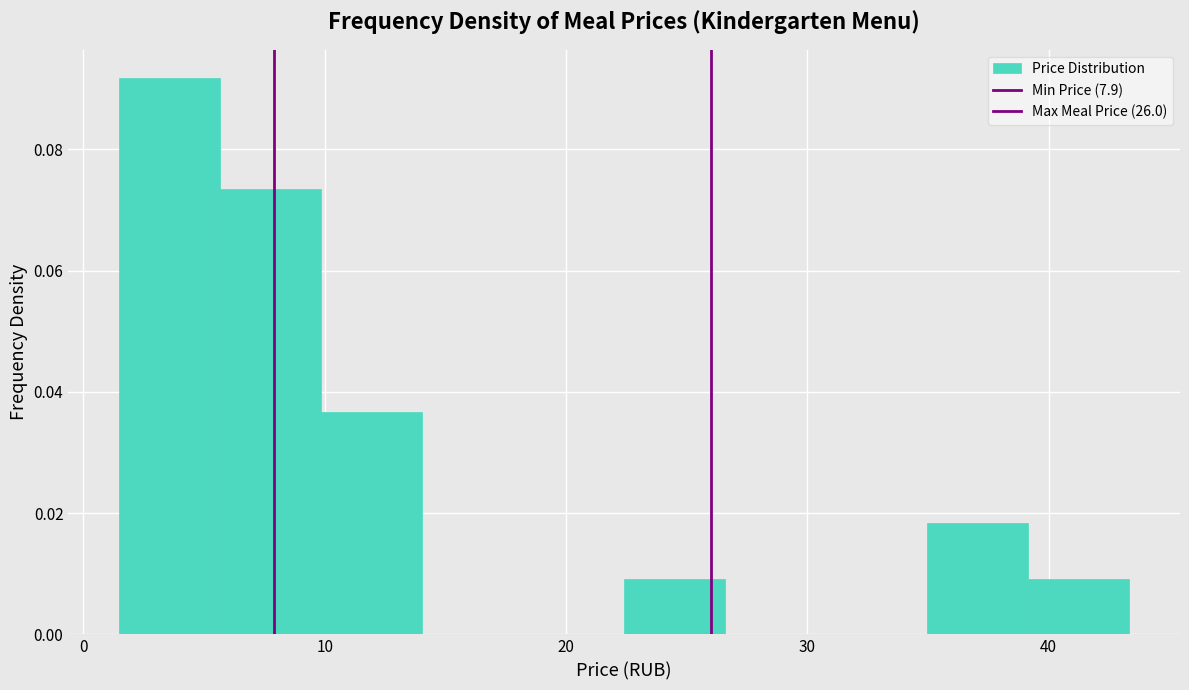

Over which range of the x-axis is the bar tallest?

1 to 6